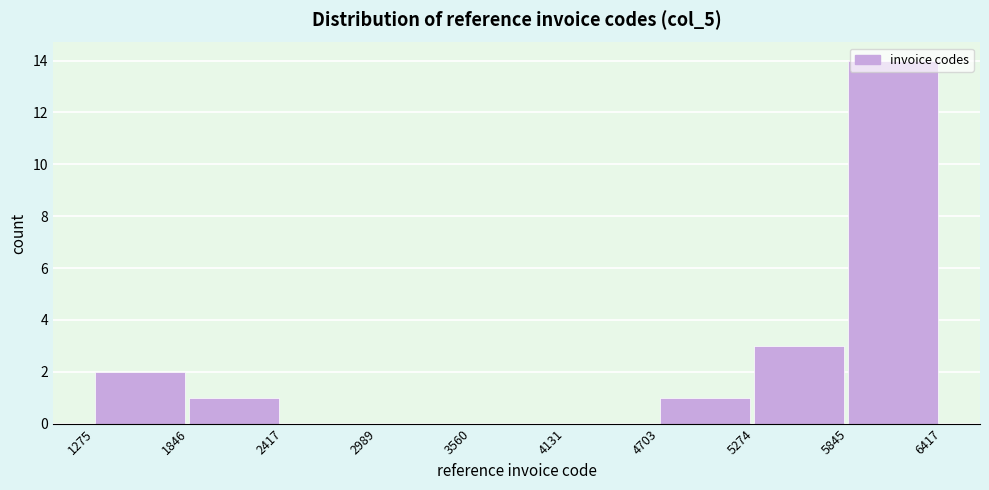

Reading left to right, transcribe this chart: for each bar, give the range it covers on the x-axis and its height. The values are not printed on the chart, so give them approximately, as read against the axis.

1275 to 1846: 2
1846 to 2417: 1
2417 to 2989: 0
2989 to 3560: 0
3560 to 4131: 0
4131 to 4703: 0
4703 to 5274: 1
5274 to 5845: 3
5845 to 6417: 14